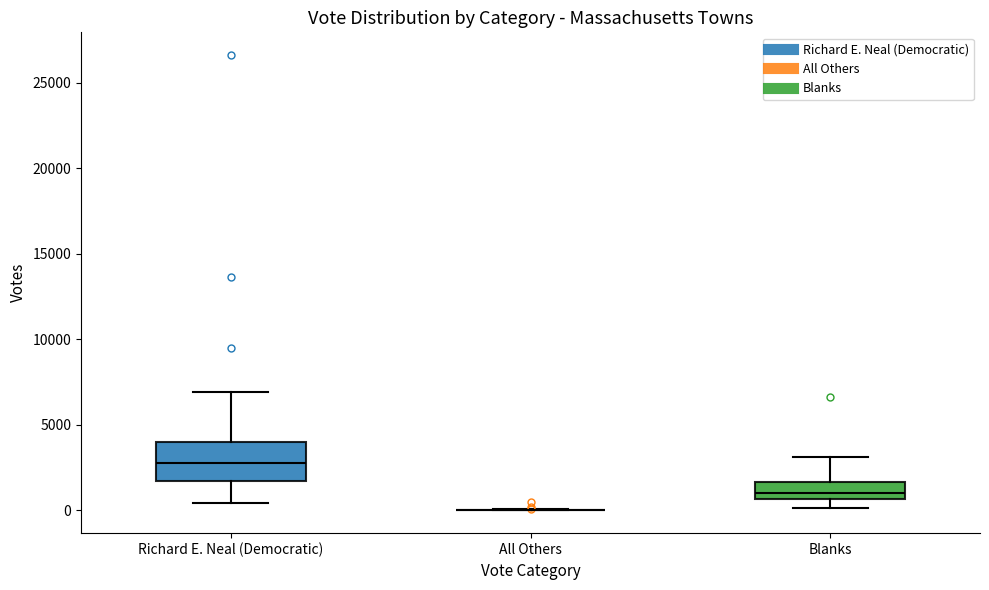

Reading left to right, transcribe this box plot: for each box, give where its median line is, the range the box spans, and where its two whiskers end, as read against the y-axis. The values are not printed on the chart, so give them approximately, as read against the axis.

Richard E. Neal (Democratic): median 3000, box 1500 to 4000, whiskers 500 to 7000
All Others: box collapsed to a line at 0, whiskers 0 to 0
Blanks: median 1000, box 500 to 1500, whiskers 0 to 3000